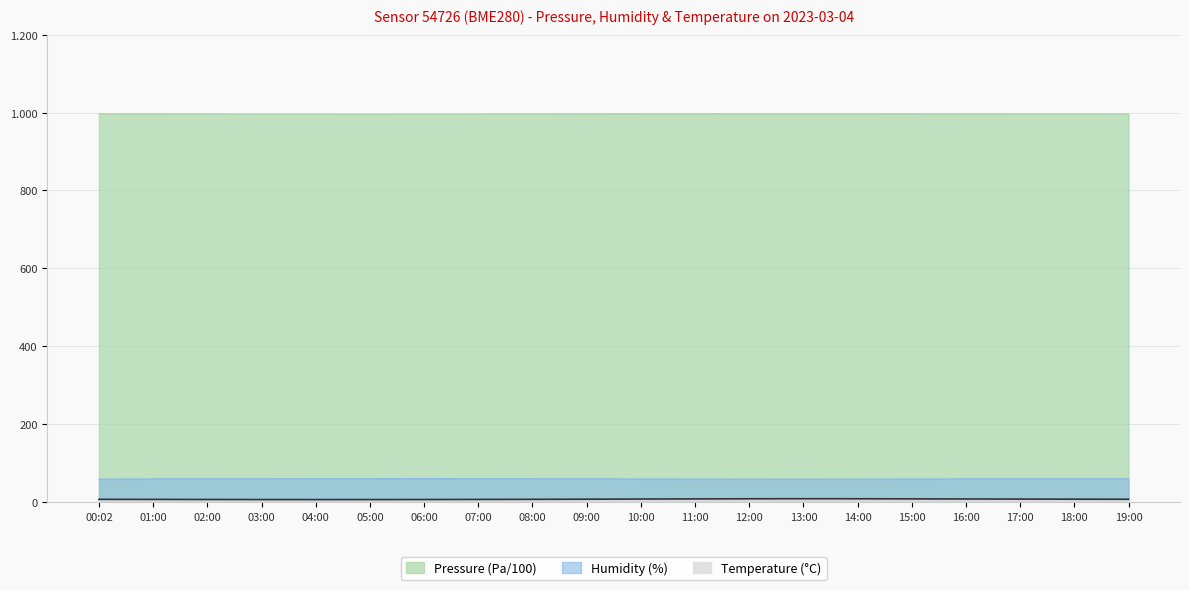

Reading right to left, transcribe all the data shown in this chart.

temperature: 19:00=7.3	18:00=7.5	17:00=7.8	16:00=8.1	15:00=8.3	14:00=8.6	13:00=8.7	12:00=8.5	11:00=8.2	10:00=7.9	09:00=7.5	08:00=7.1	07:00=6.9	06:00=6.6	05:00=6.5	04:00=6.5	03:00=6.5	02:00=6.7	01:00=7.0	00:02=7.1
humidity: 19:00=59.6	18:00=59.8	17:00=59.7	16:00=59.5	15:00=59.3	14:00=59.1	13:00=59.0	12:00=59.0	11:00=59.2	10:00=59.4	09:00=59.6	08:00=59.9	07:00=60.1	06:00=60.5	05:00=60.2	04:00=60.0	03:00=59.9	02:00=59.7	01:00=59.5	00:02=59.1
pressure_scaled: 19:00=996.5	18:00=996.5	17:00=996.6	16:00=996.7	15:00=996.8	14:00=996.9	13:00=997.0	12:00=997.0	11:00=997.0	10:00=996.9	09:00=996.8	08:00=996.6	07:00=996.4	06:00=996.3	05:00=996.2	04:00=996.2	03:00=996.4	02:00=996.5	01:00=996.7	00:02=996.6